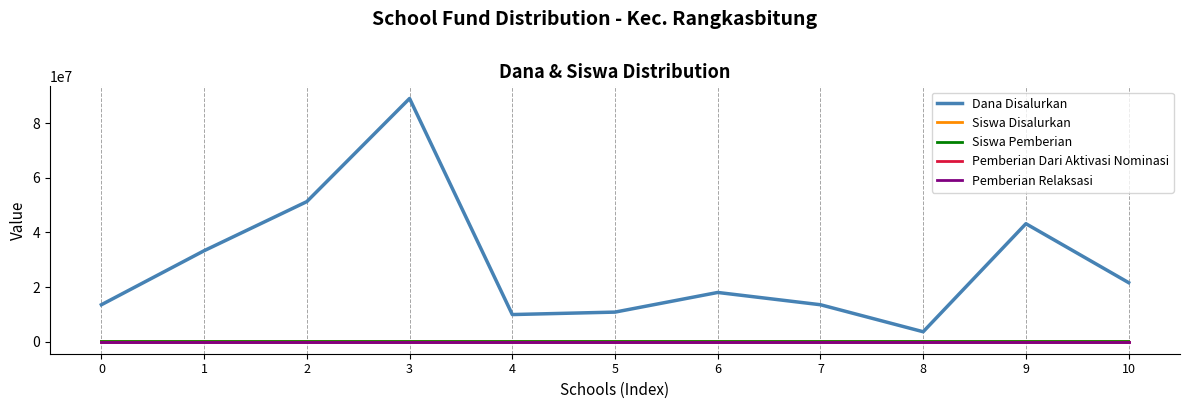

What is the difference between the maximum and second lowest values in the Dana Disalurkan series?

79200000